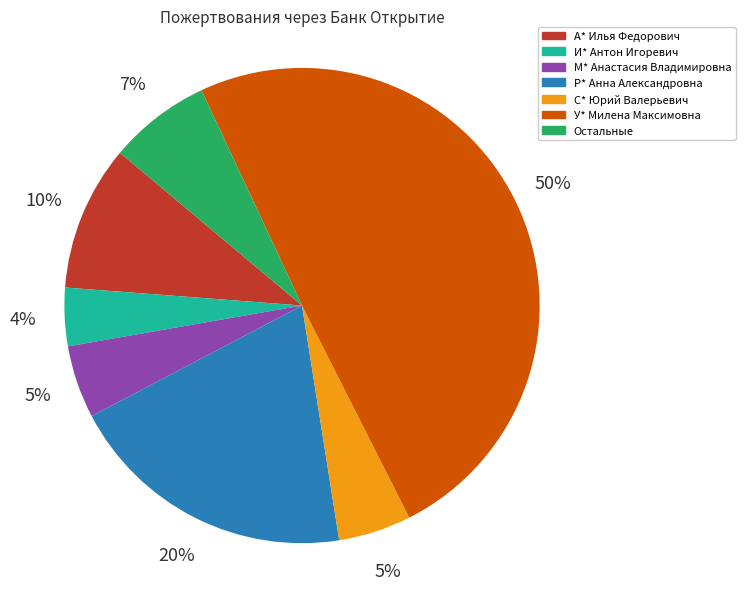

What percentage is the С* Юрий Валерьевич slice, to the nearest percent?

5%